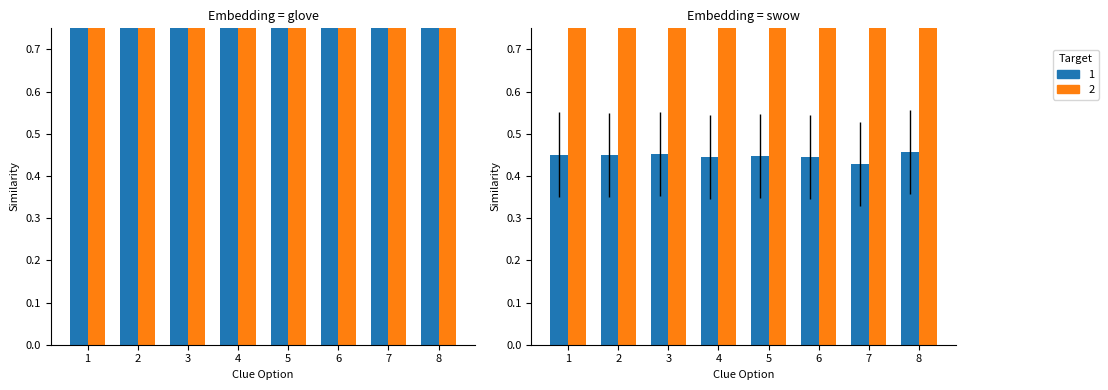

The Brass & wire-rod mills New scrap series shows 0.2 at 7. True or false?

False